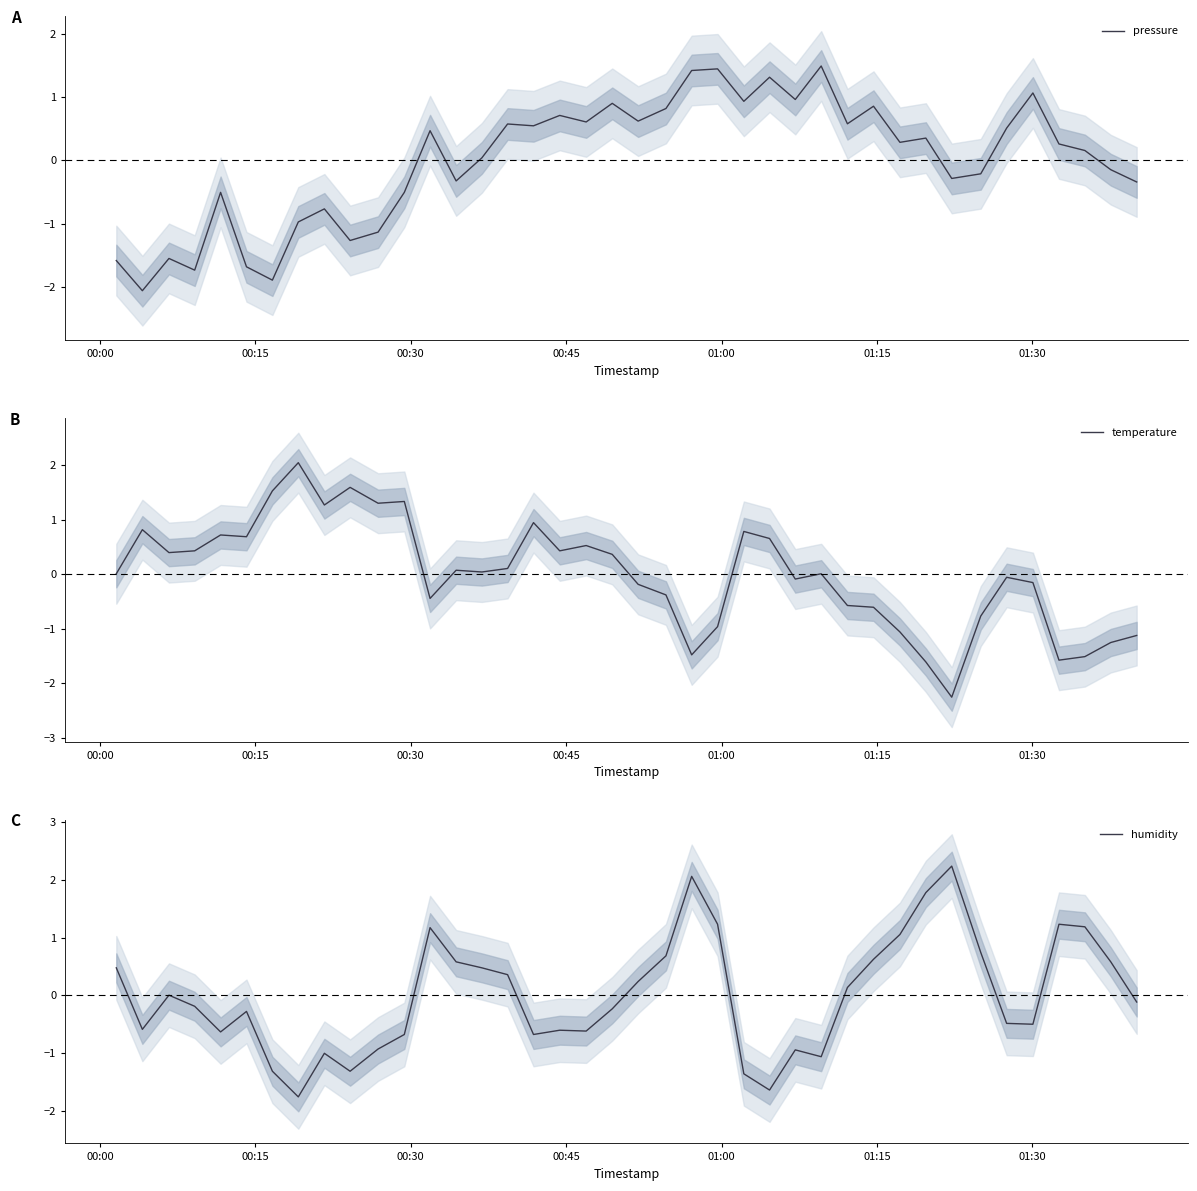

What is the highest value of the pressure series?

1.5